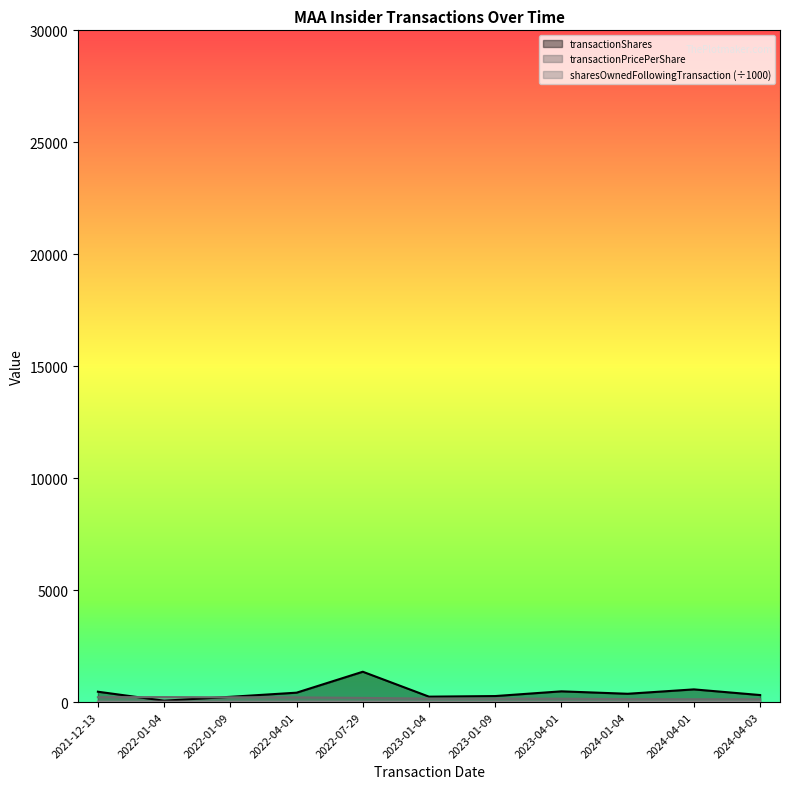

Reading left to right, list all the values displayed in this chart.

transactionShares: 463.0	62.0	235.0	420.0	1355.0	242.0	269.0	480.0	371.0	567.0	314.0
transactionPricePerShare: 218.3	223.6	214.5	209.4	186.3	153.8	155.6	150.2	131.3	126.9	126.1
sharesOwnedFollowingTransaction: 18.0	18.2	17.8	20.2	18.5	18.8	18.4	17.6	20.0	21.9	21.5